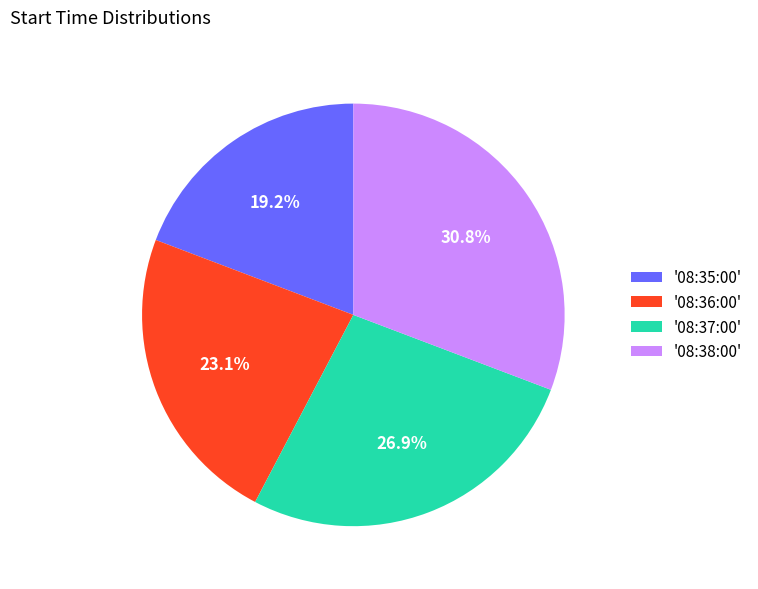

To the nearest percent, what is the difference between the largest and smallest slice percentages?

12%